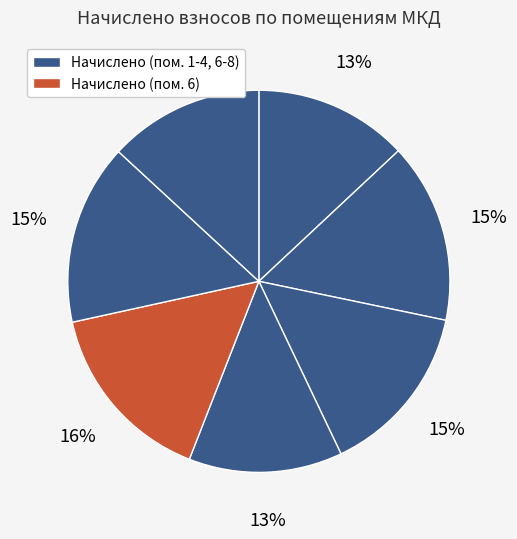

How many segments does this pie chart have?

7